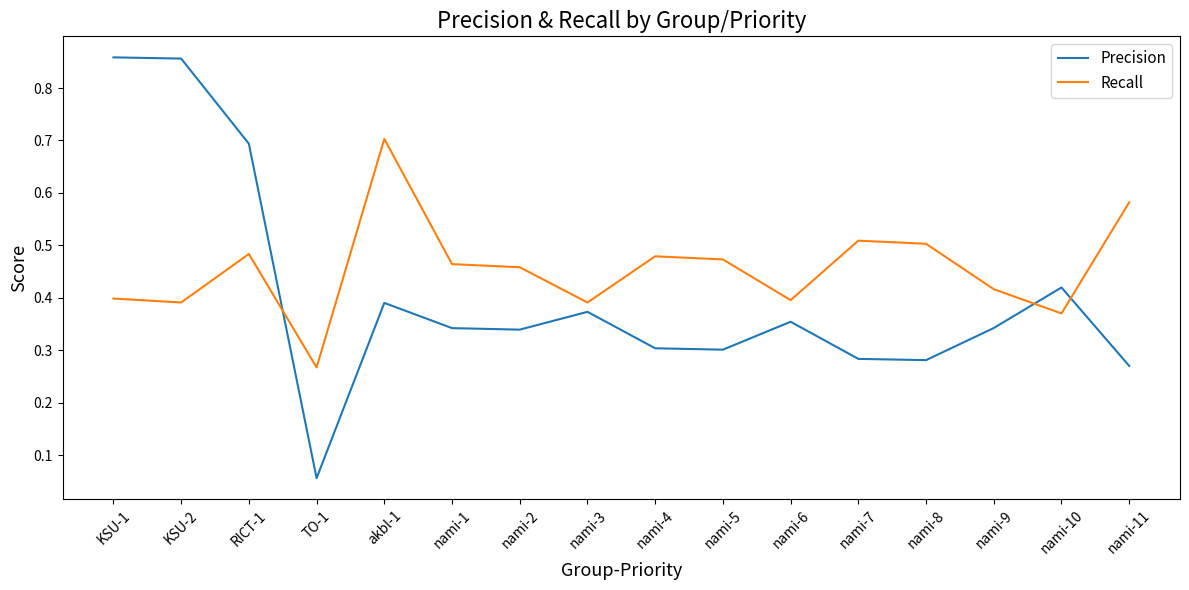

After their last crossing, which series has the higher values: Recall or Precision?

Recall